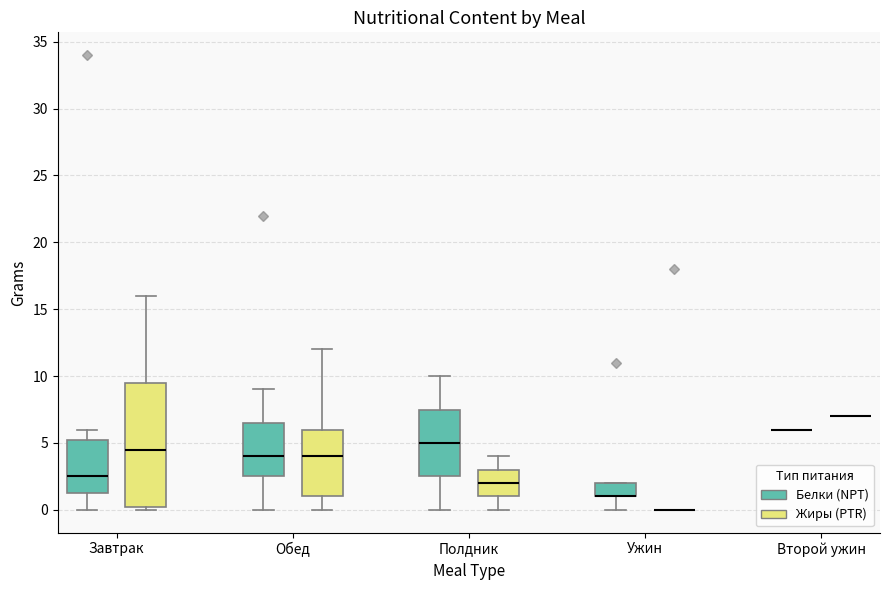

Reading left to right, read every box against the y-axis: the position of its median line, the range the box covers, and the ends of its whiskers. The values are not printed on the chart, so give them approximately, as read against the axis.

Завтрак (Белки (NPT)): median 2.5, box 1.5 to 5.5, whiskers 0.0 to 6.0
Завтрак (Жиры (PTR)): median 4.5, box 0.5 to 9.5, whiskers 0.0 to 16.0
Обед (Белки (NPT)): median 4.0, box 2.5 to 6.5, whiskers 0.0 to 9.0
Обед (Жиры (PTR)): median 4.0, box 1.0 to 6.0, whiskers 0.0 to 12.0
Полдник (Белки (NPT)): median 5.0, box 2.5 to 7.5, whiskers 0.0 to 10.0
Полдник (Жиры (PTR)): median 2.0, box 1.0 to 3.0, whiskers 0.0 to 4.0
Ужин (Белки (NPT)): median 1.0 (drawn on the box's lower edge), box 1.0 to 2.0, whiskers 0.0 to 2.0
Ужин (Жиры (PTR)): box collapsed to a line at 0.0, whiskers 0.0 to 0.0
Второй ужин (Белки (NPT)): box collapsed to a line at 6.0, whiskers 6.0 to 6.0
Второй ужин (Жиры (PTR)): box collapsed to a line at 7.0, whiskers 7.0 to 7.0